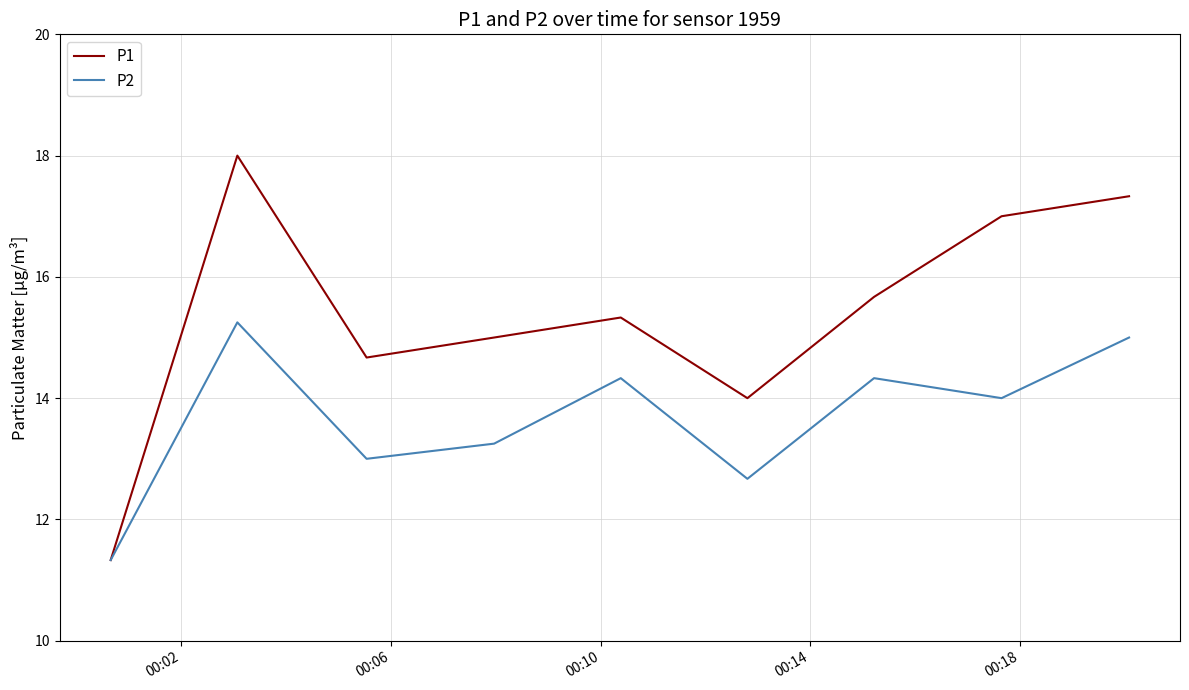

What is the smallest value displayed?

11.3